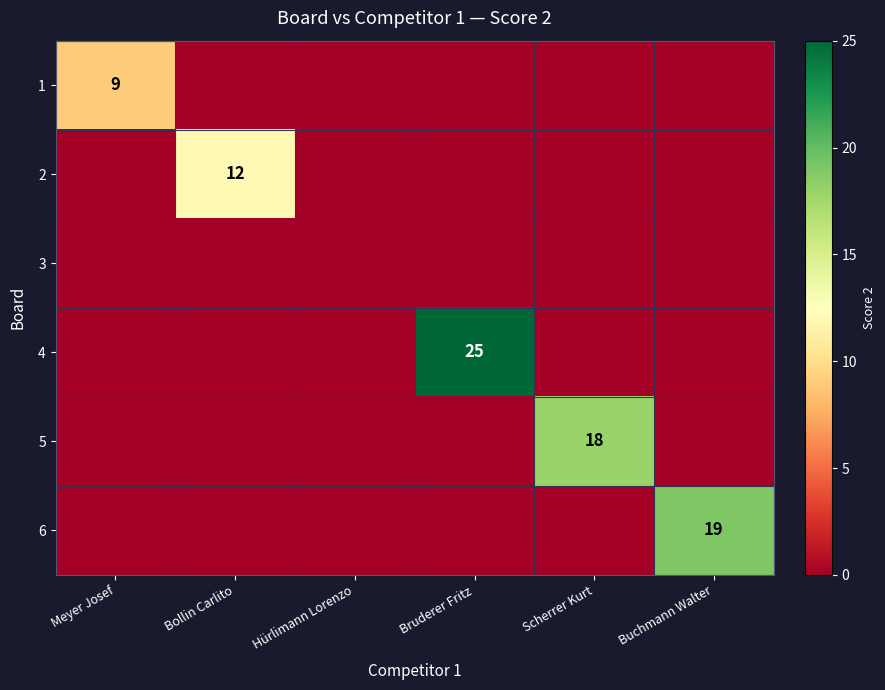

What is the maximum value for 6?

19